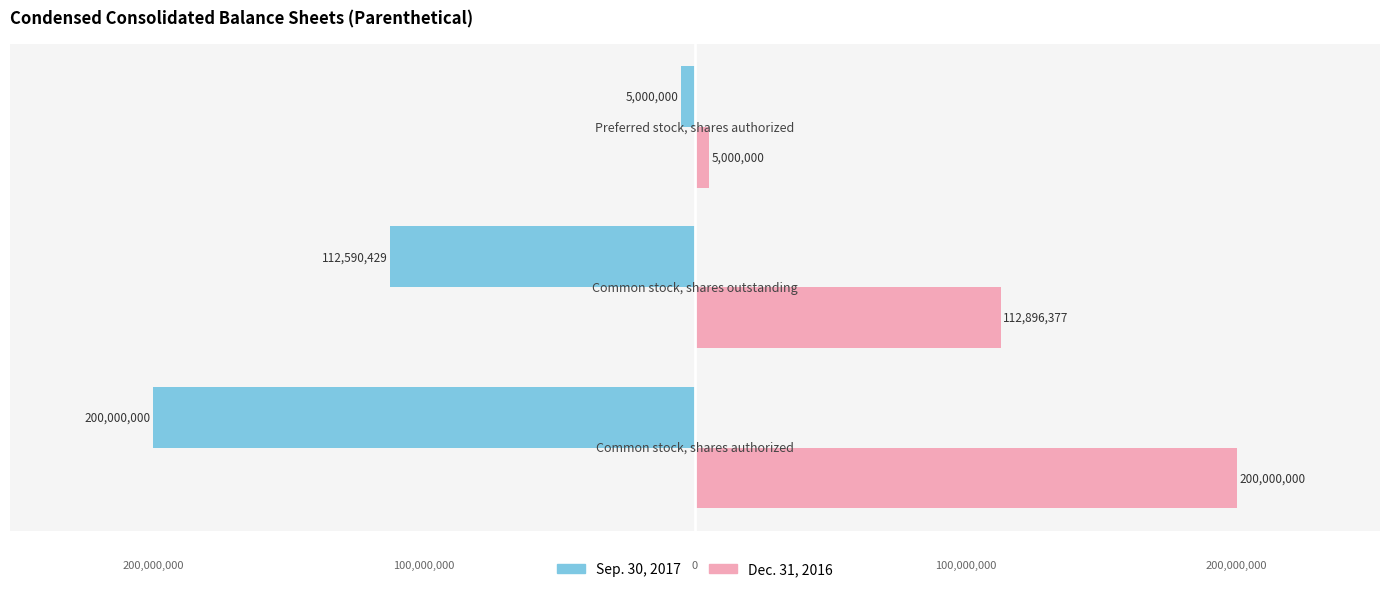

Which series has the largest total across all categories?

Dec. 31, 2016